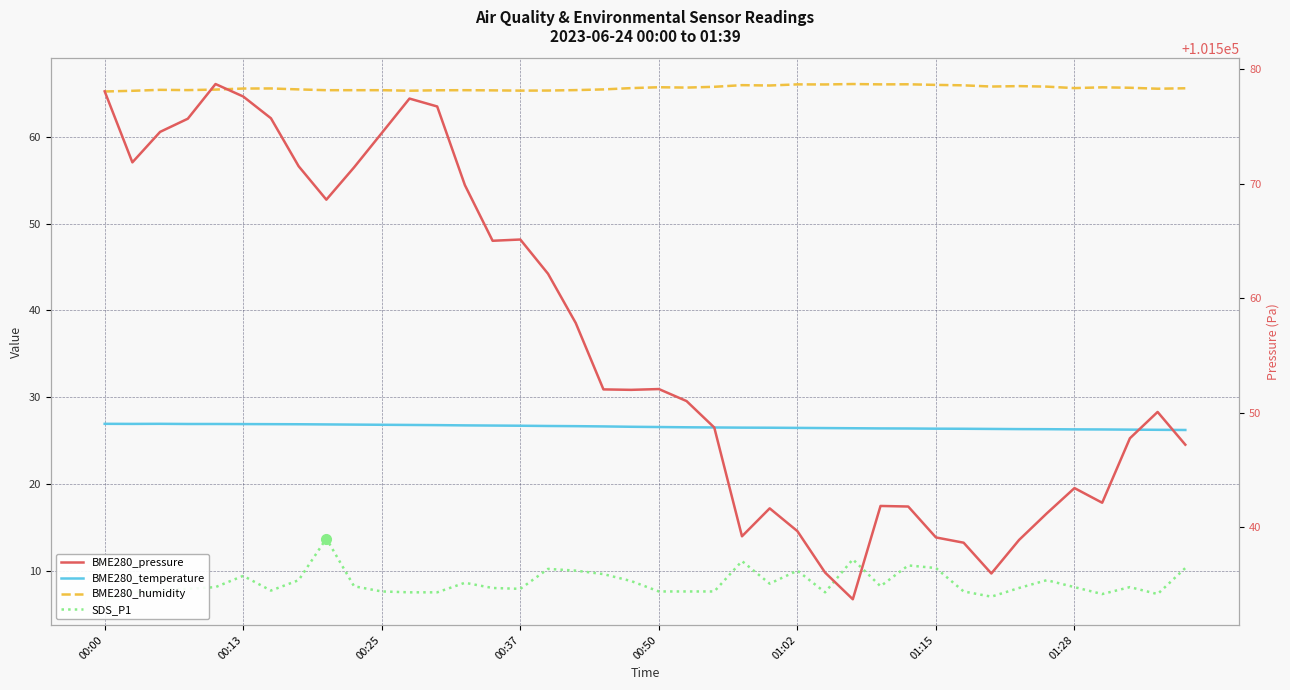

How many interior local peaks does the BME280_humidity series have?

10